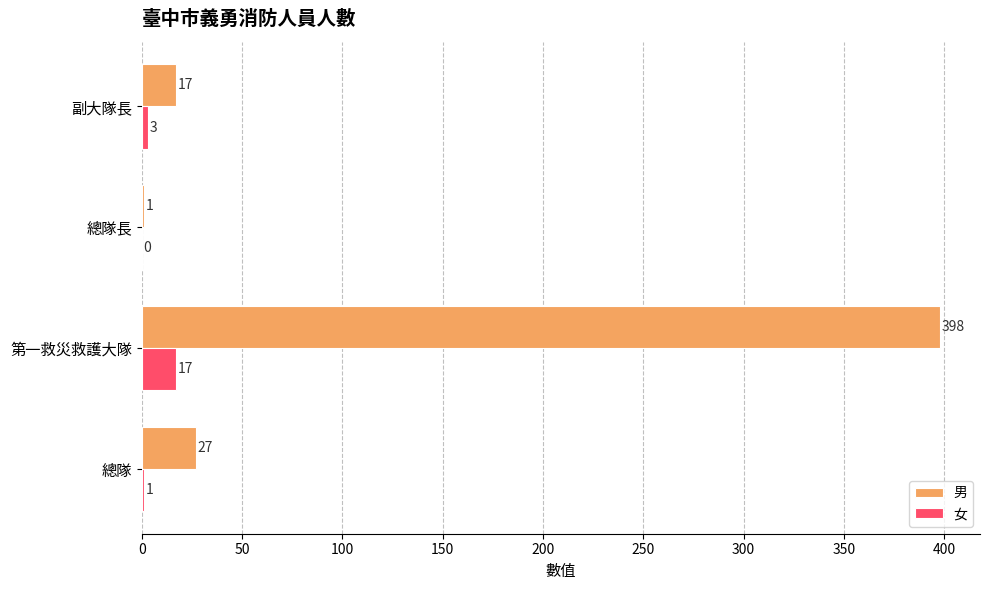

What are all the series names shown in the legend?

男, 女